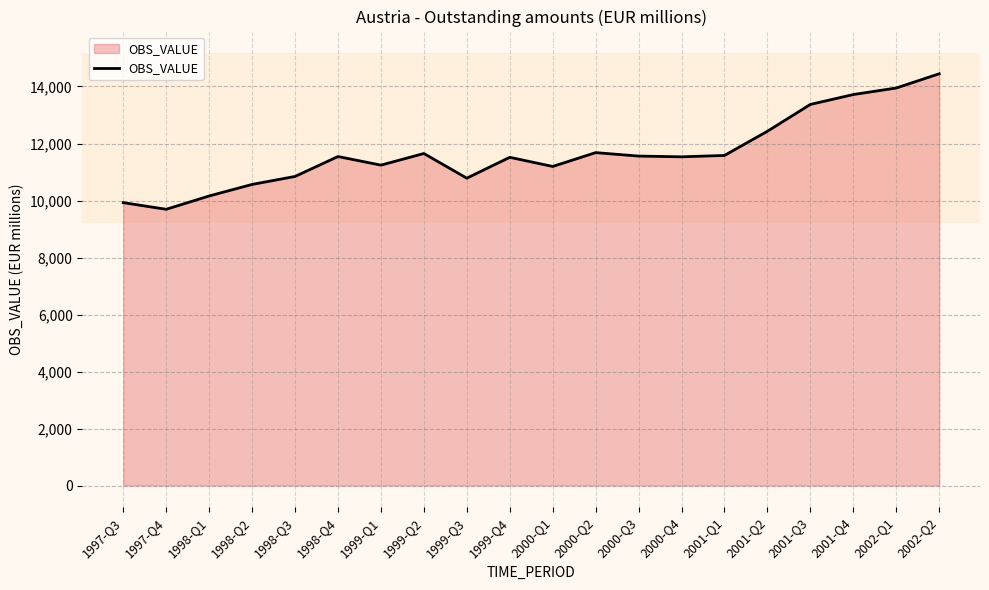

Which label corresponds to the largest value in the chart?

2002-Q2